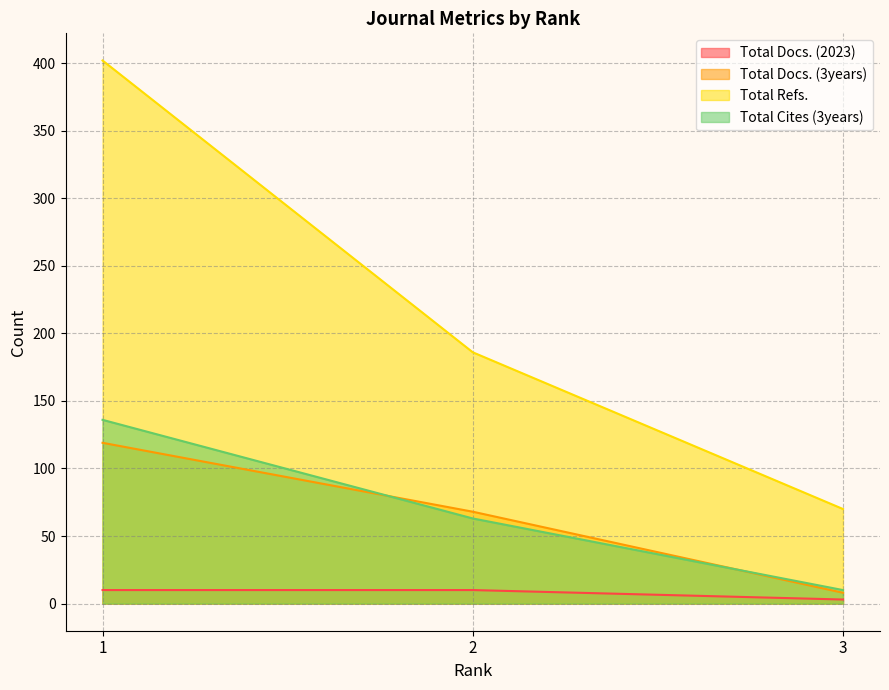

Reading left to right, transcribe all the data shown in this chart.

Total Docs. (2023): 1=10	2=10	3=3
Total Docs. (3years): 1=119	2=68	3=8
Total Refs.: 1=402	2=186	3=70
Total Cites (3years): 1=136	2=63	3=10